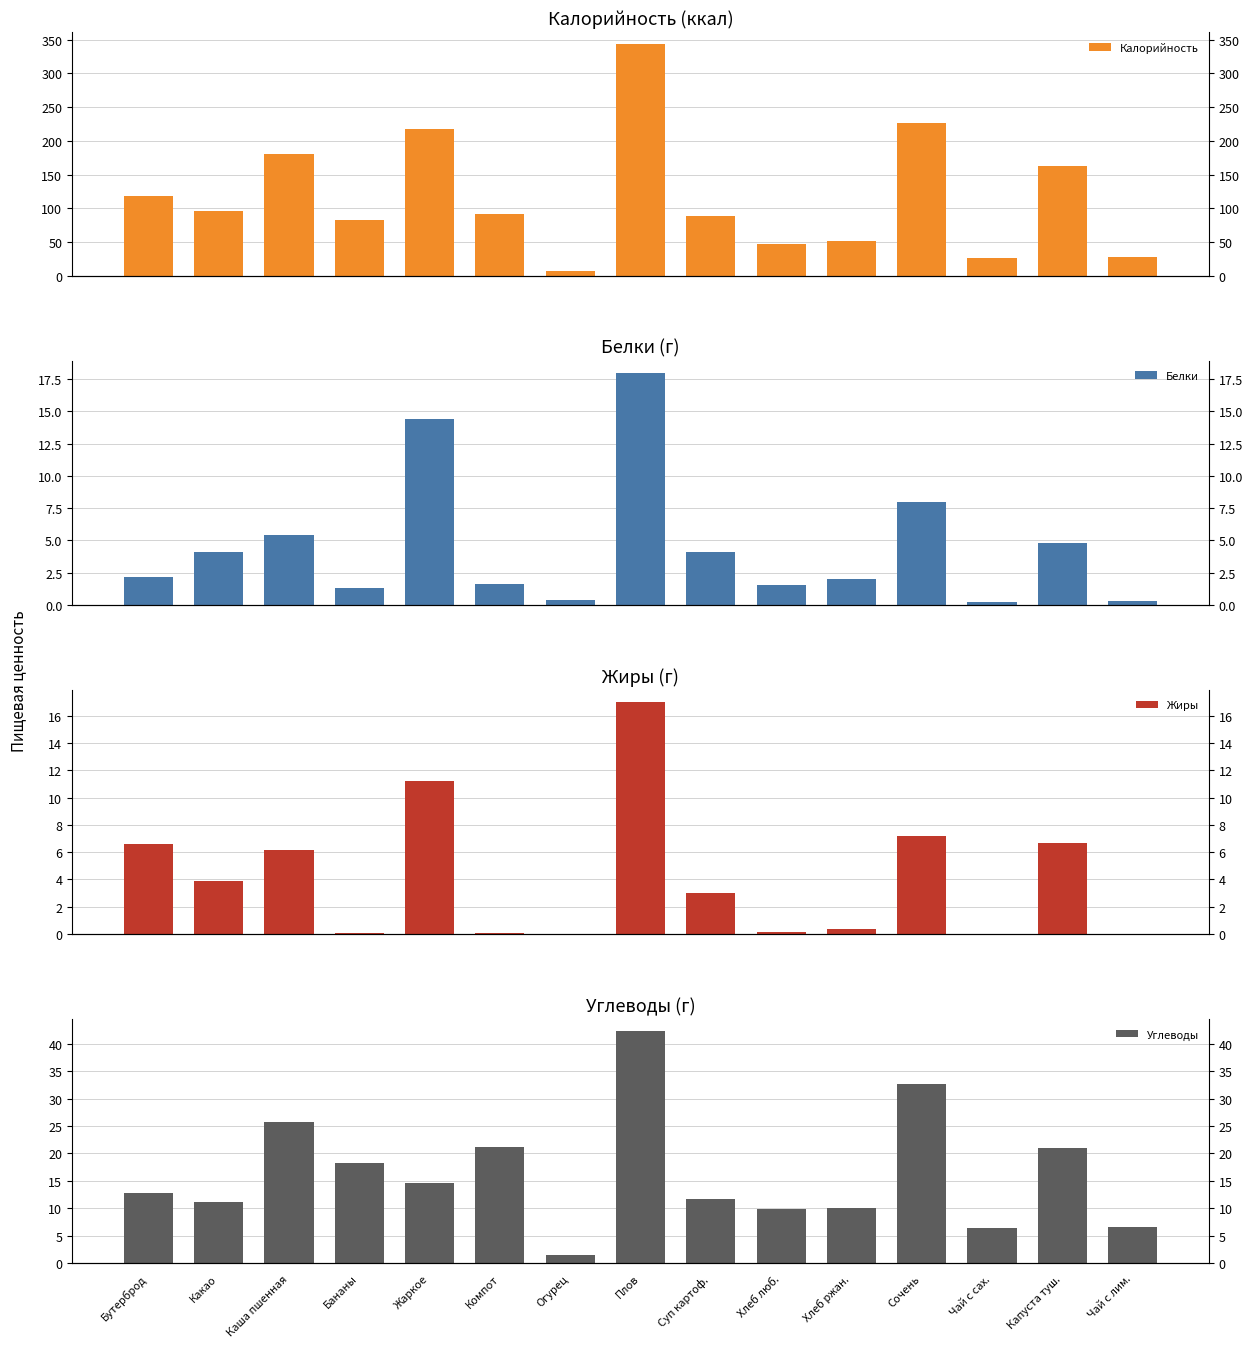

What is the difference between the highest and lowest values at Жаркое?

205.6